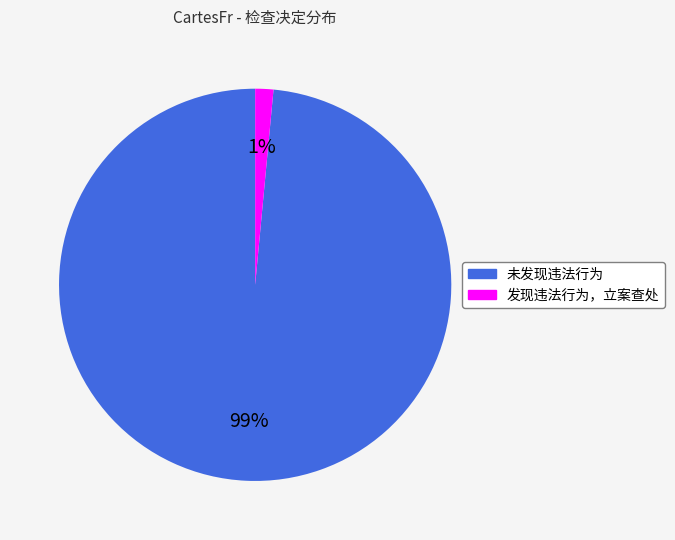

Is there any slice that represents more than half of the pie?

Yes